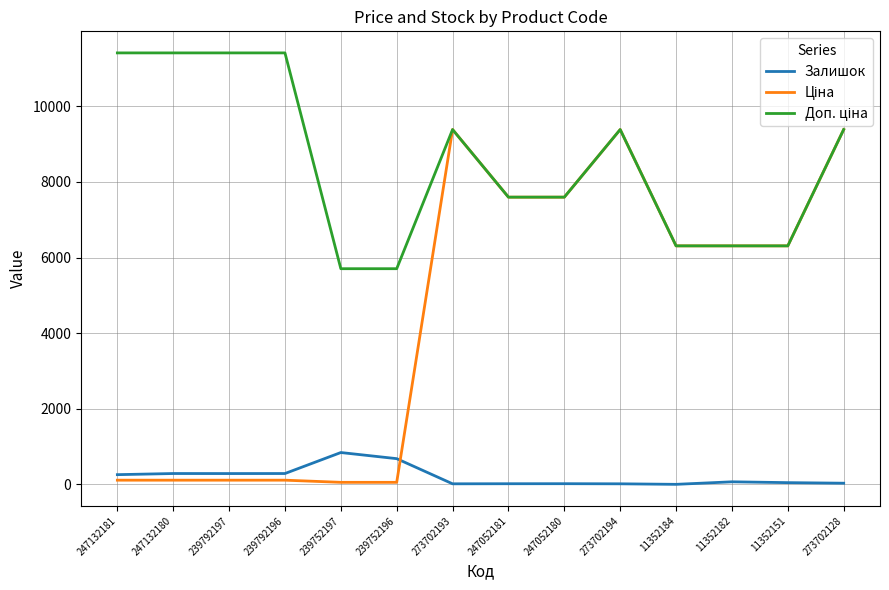

What is the highest value of the Залишок series?

845.0